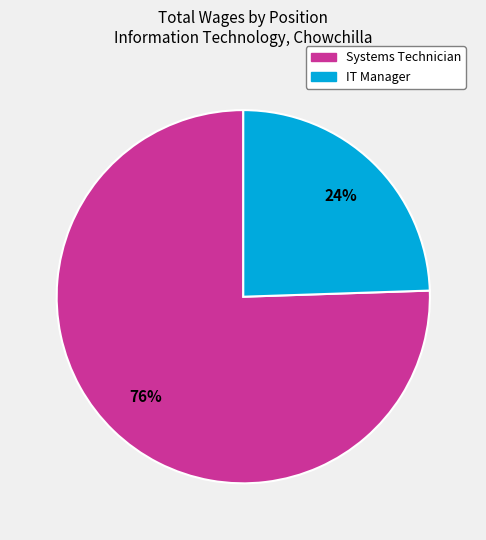

Is the sum of IT Manager and Systems Technician greater than half?

Yes